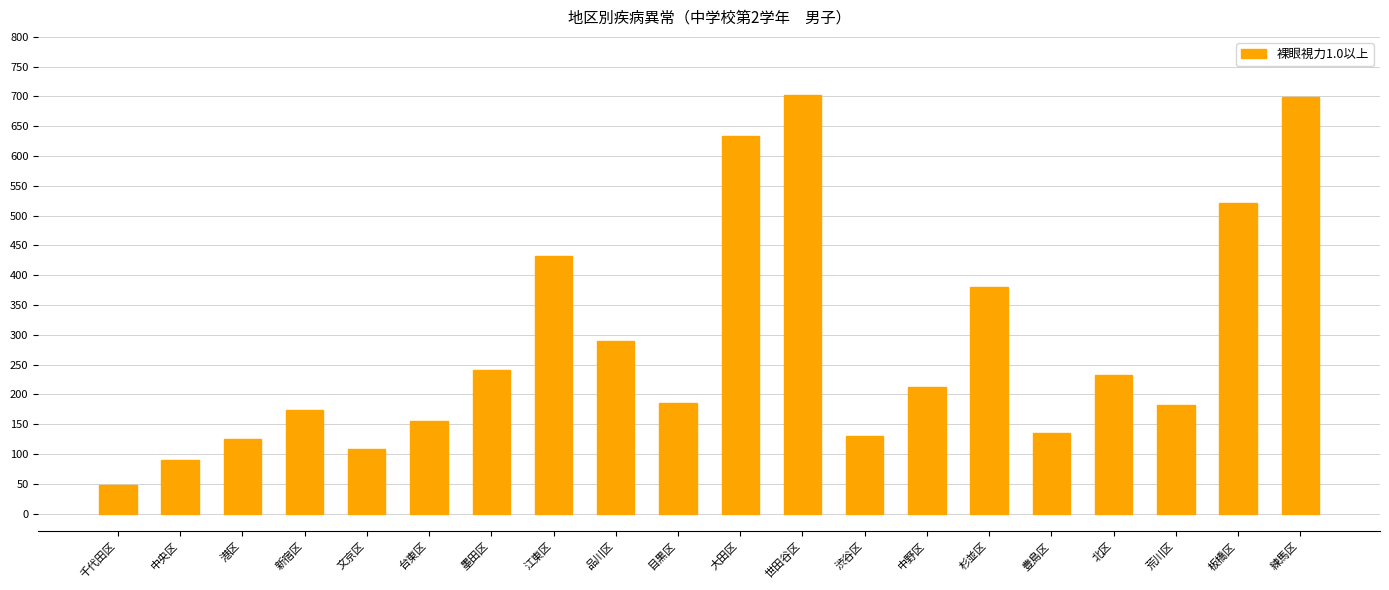

How many bars are there in total?

20